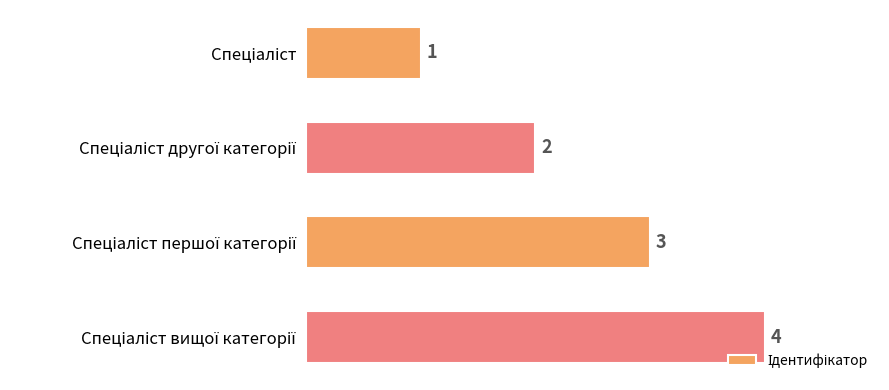

Count the values in the range 2 to 4.

3